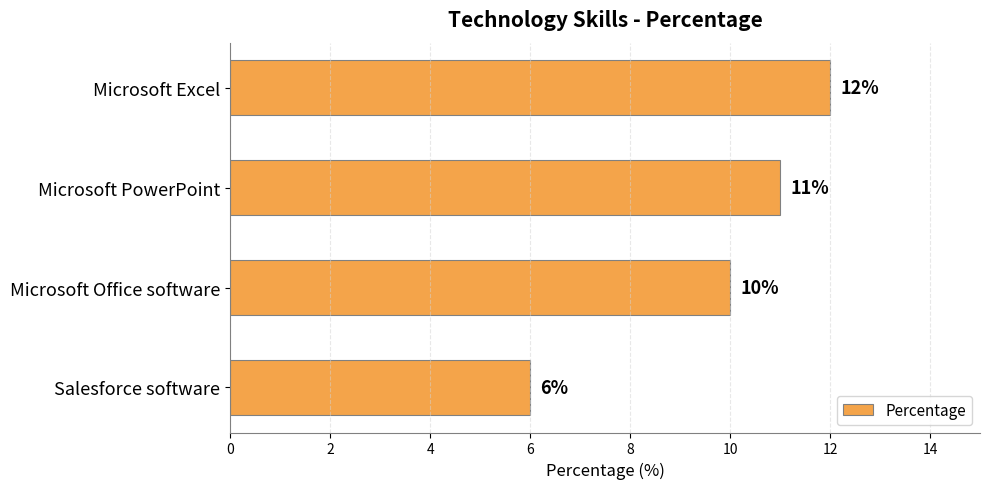

Does the chart contain any negative values?

No